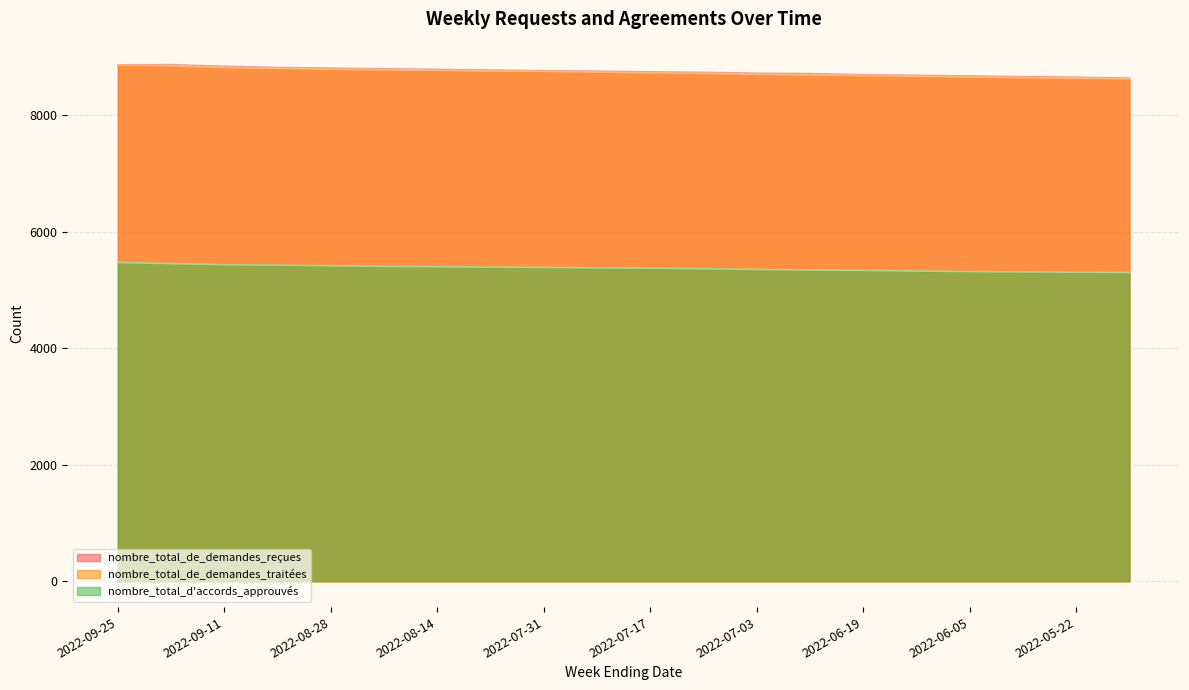

What is the maximum value shown in the chart?

8872